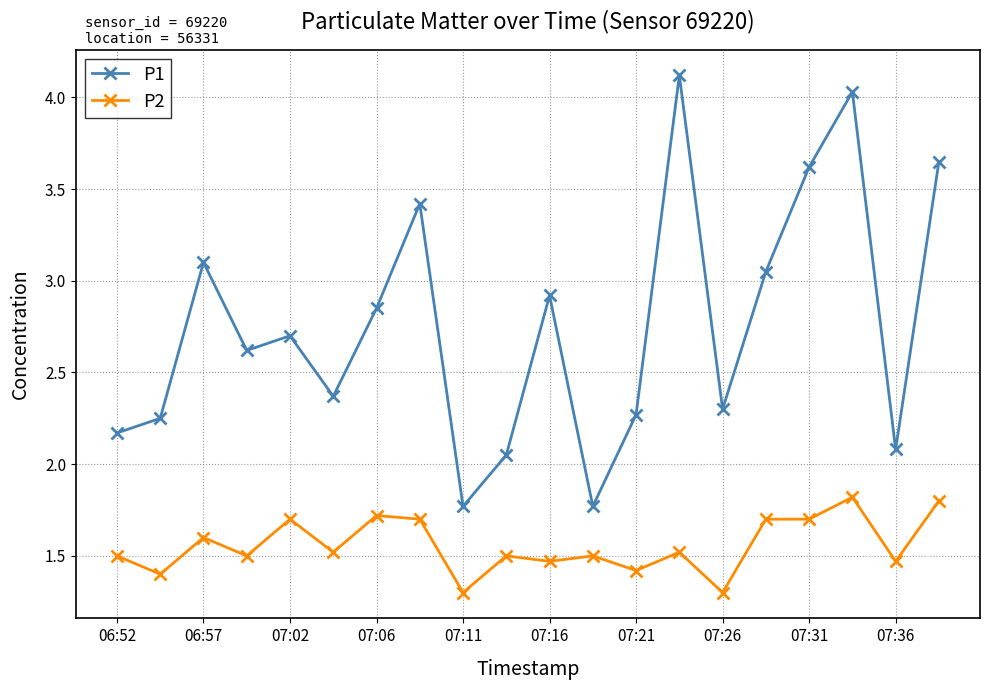

Which series has the largest total across all categories?

P1